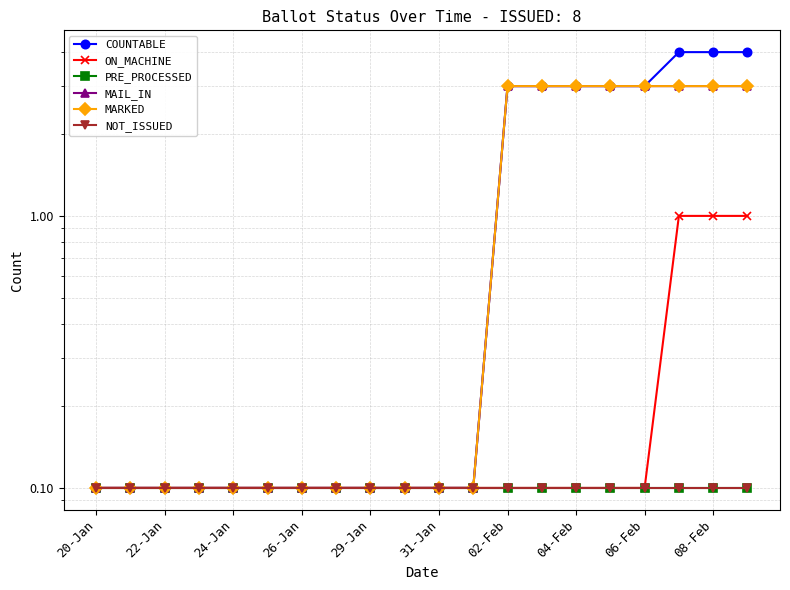

True or false: MAIL_IN and MARKED intersect in this chart.

False